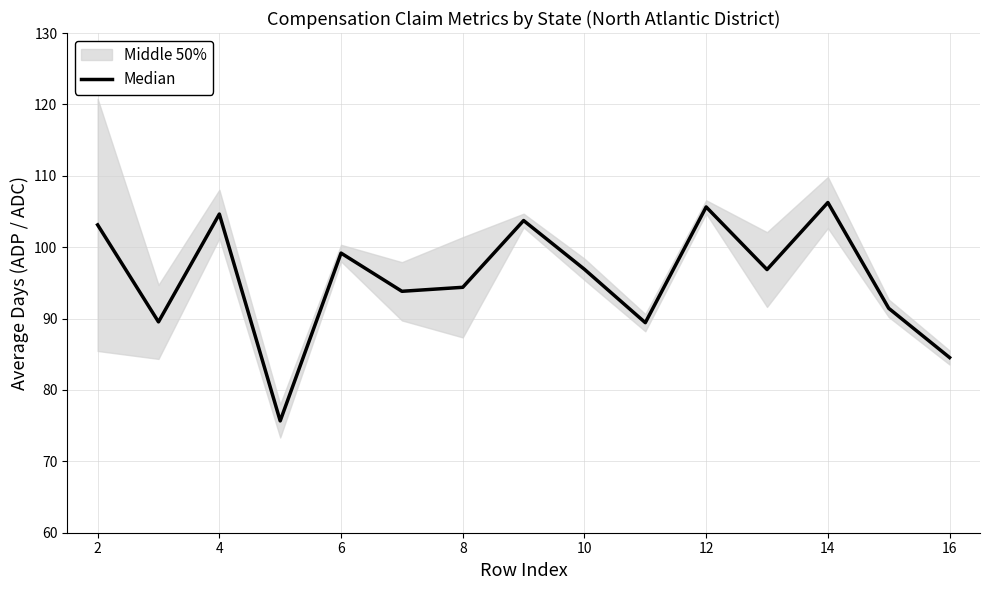

How many interior local valleys (lower than both neighbors) does the data have?

5